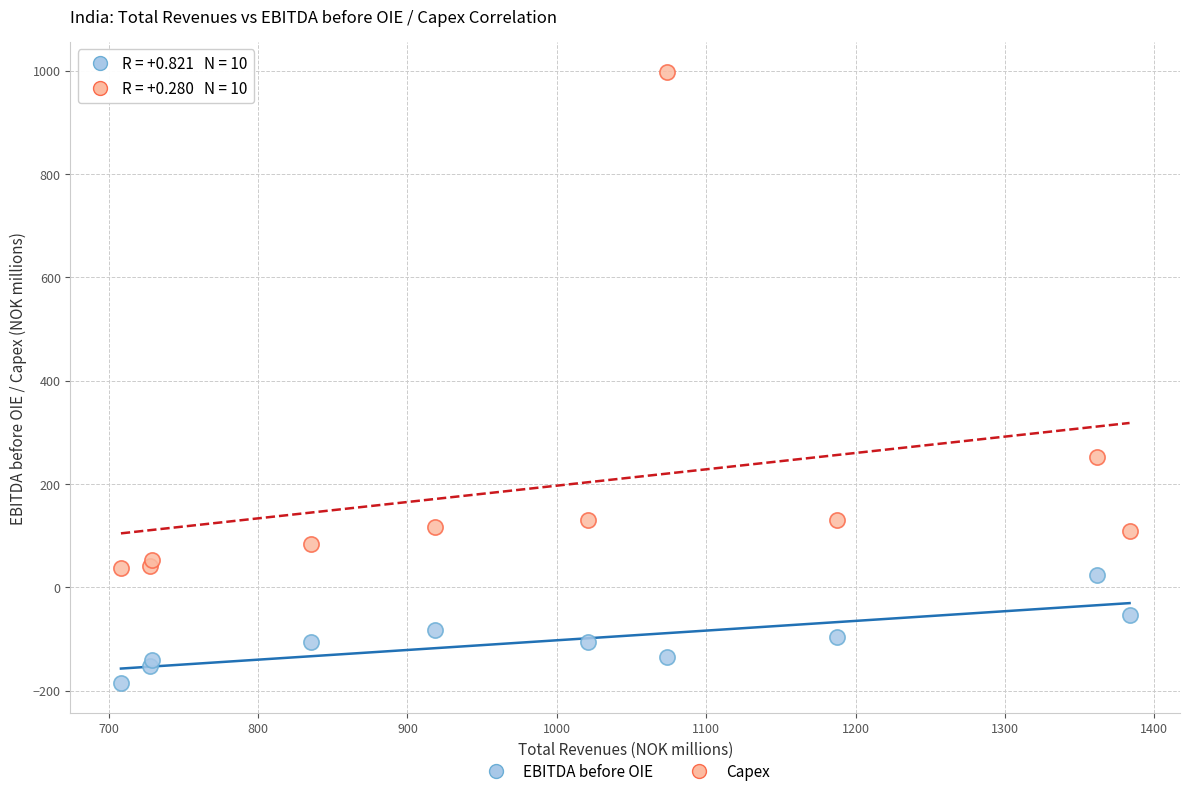

Across all series, what Y value is closest to 406?

252.9